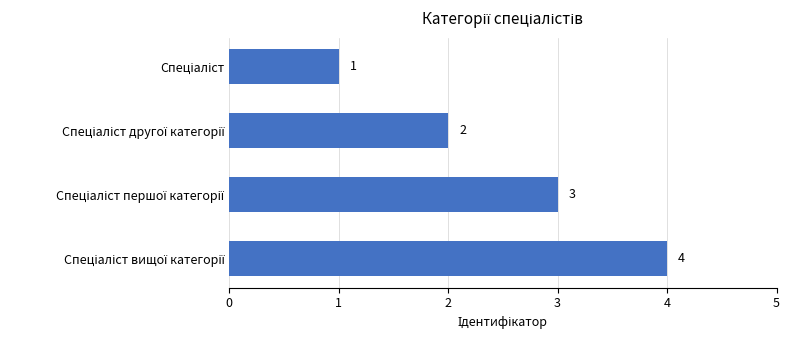

What is the value of the 4th bar from the top?

4